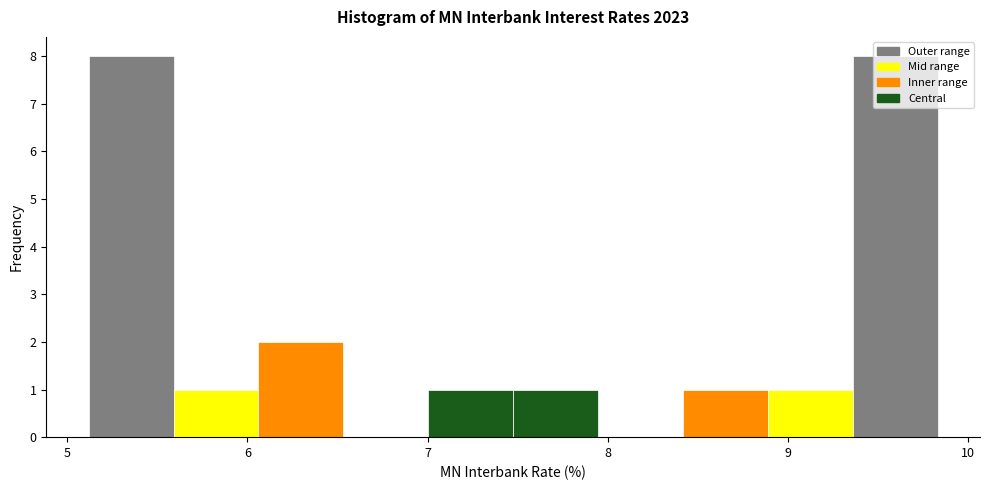

How tall is the bar that spans 7.0 to 7.5 on the x-axis? Neither the bar edges nor the heights are printed on the chart, so give them approximately, as read against the axes.

1